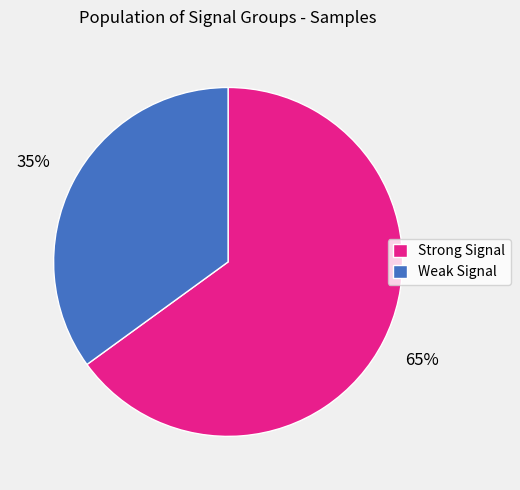

How many segments does this pie chart have?

2